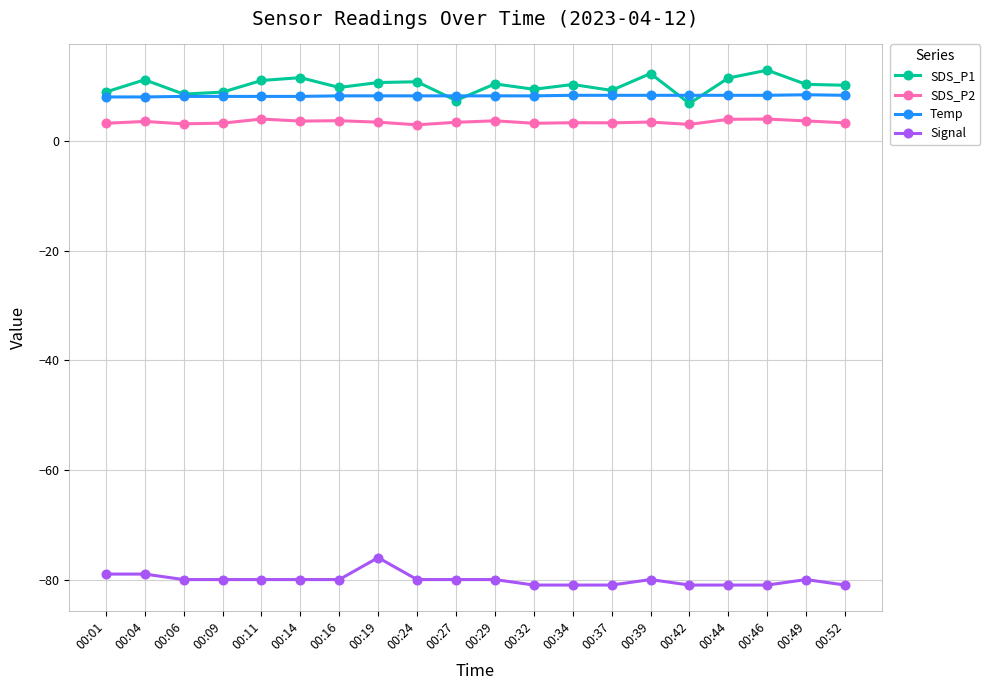

Count the number of categories in the chart.

20